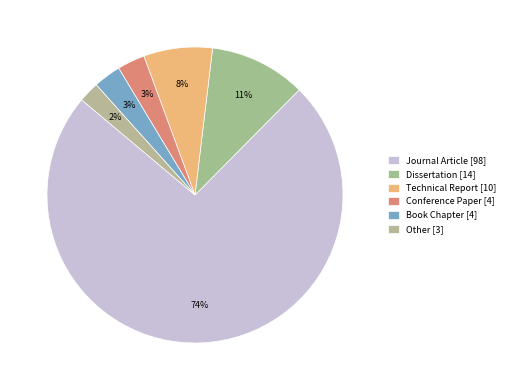

How many slices are in this pie chart?

6